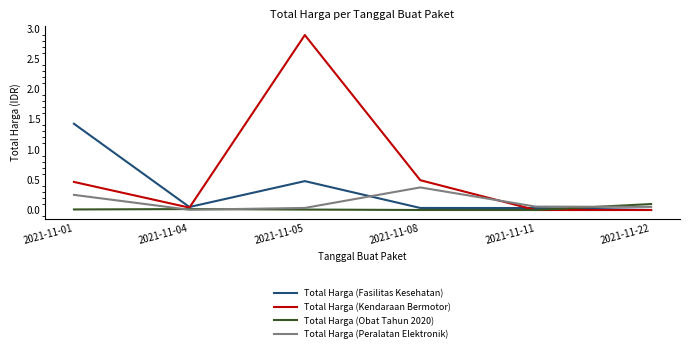

Rank the series at 2021-11-01 from highest to lowest value.

Total Harga (Fasilitas Kesehatan), Total Harga (Kendaraan Bermotor), Total Harga (Peralatan Elektronik), Total Harga (Obat Tahun 2020)